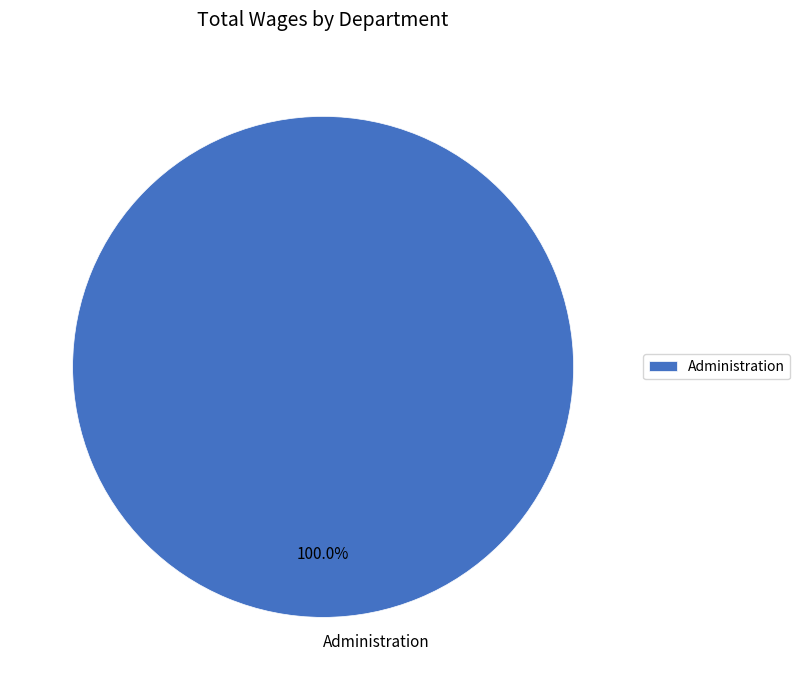

Which category accounts for the majority?

Administration